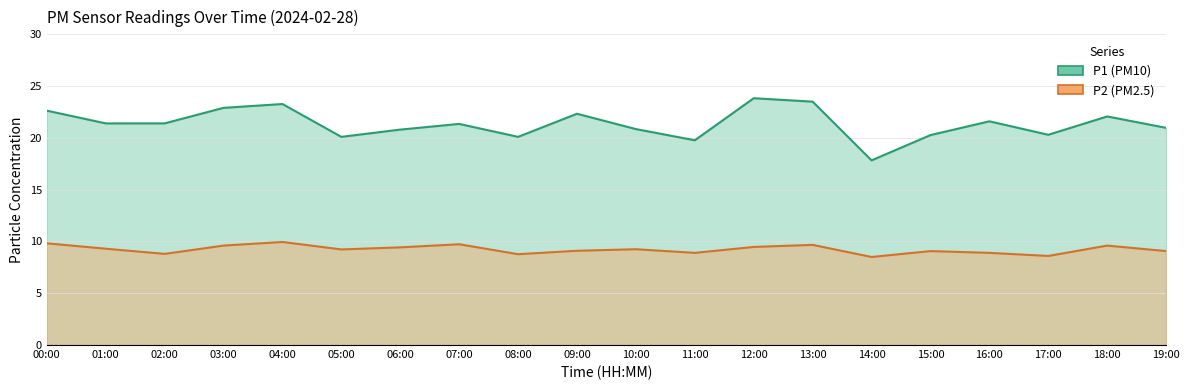

At how many categories does at least one series exceed 12?

20